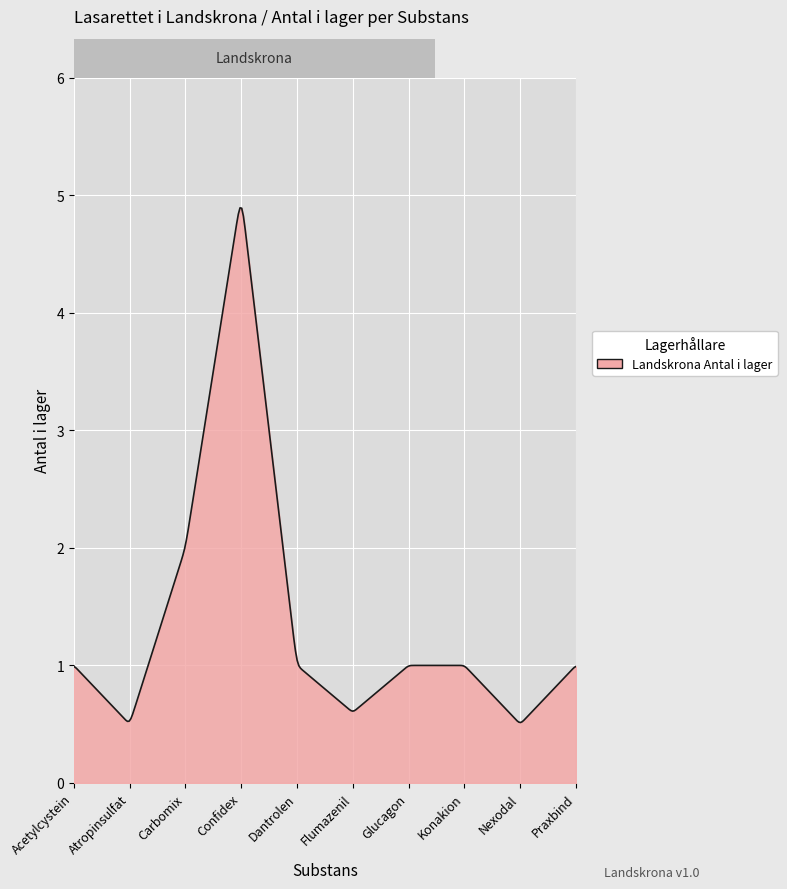

What is the smallest value displayed?

0.5